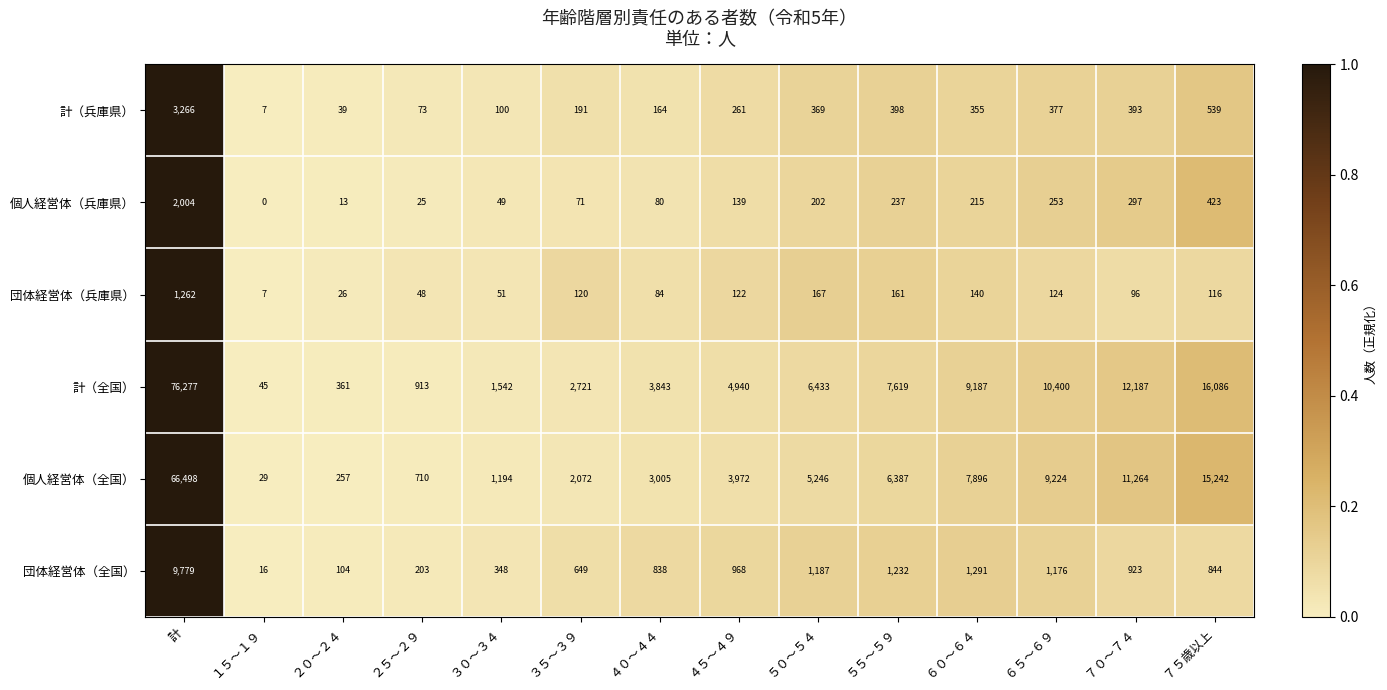

Is the value of 個人経営体（全国） at ６５～６９ greater than the value of 計（全国） at ６０～６４?

Yes